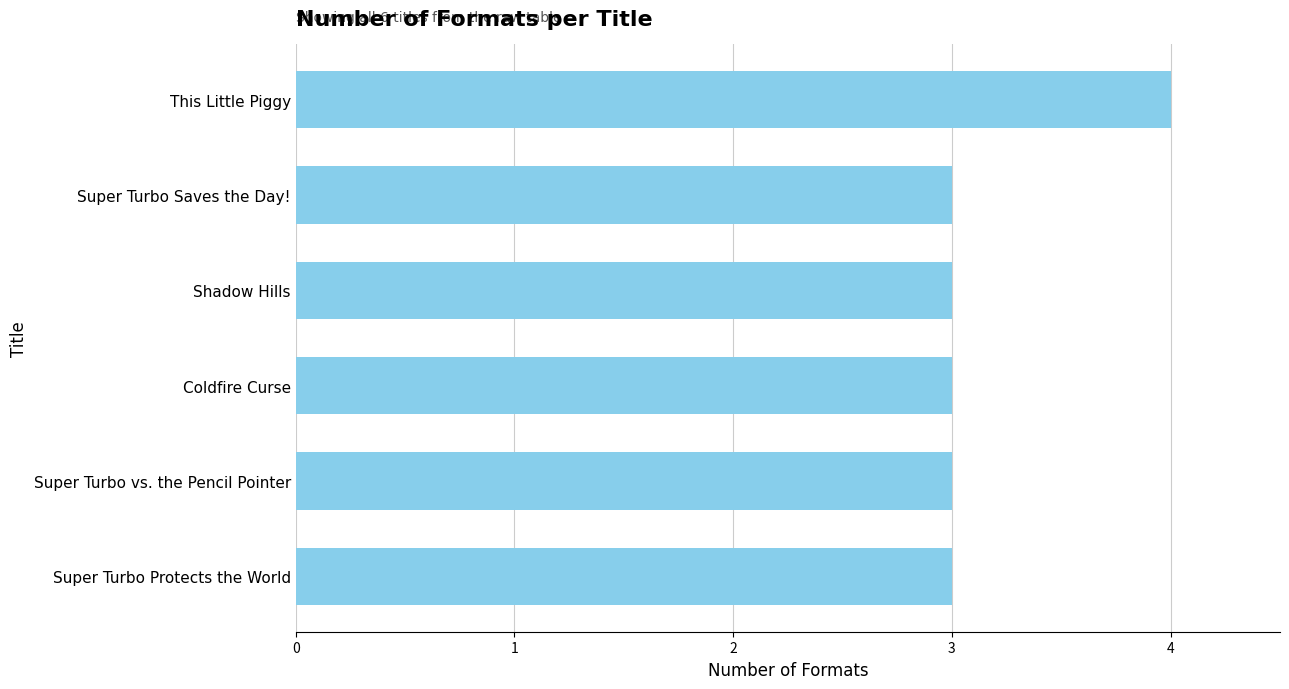

What is the ratio of the value at Super Turbo vs. the Pencil Pointer to the value at Coldfire Curse?

1.0